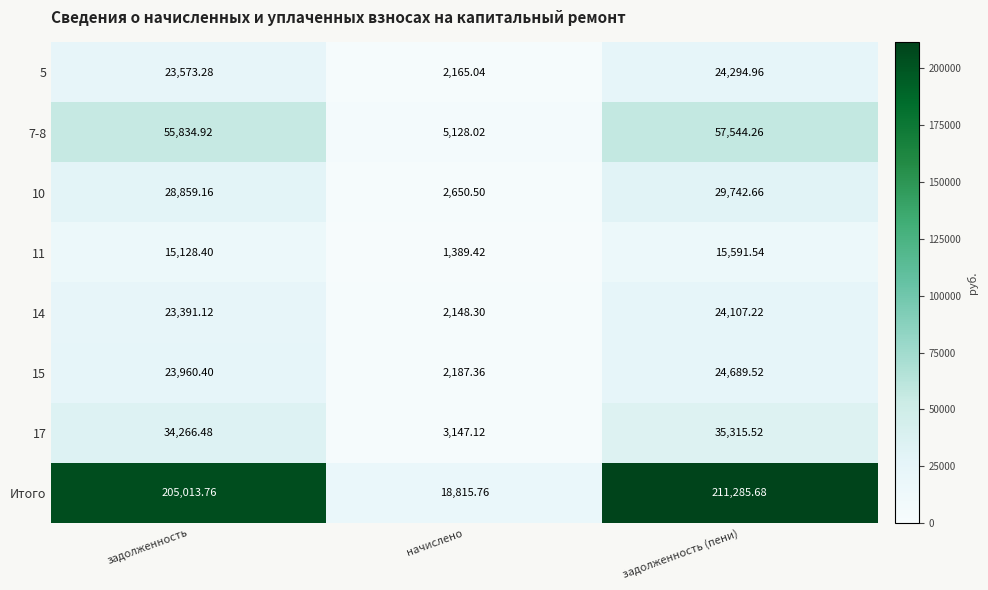

Count the number of categories in the chart.

3